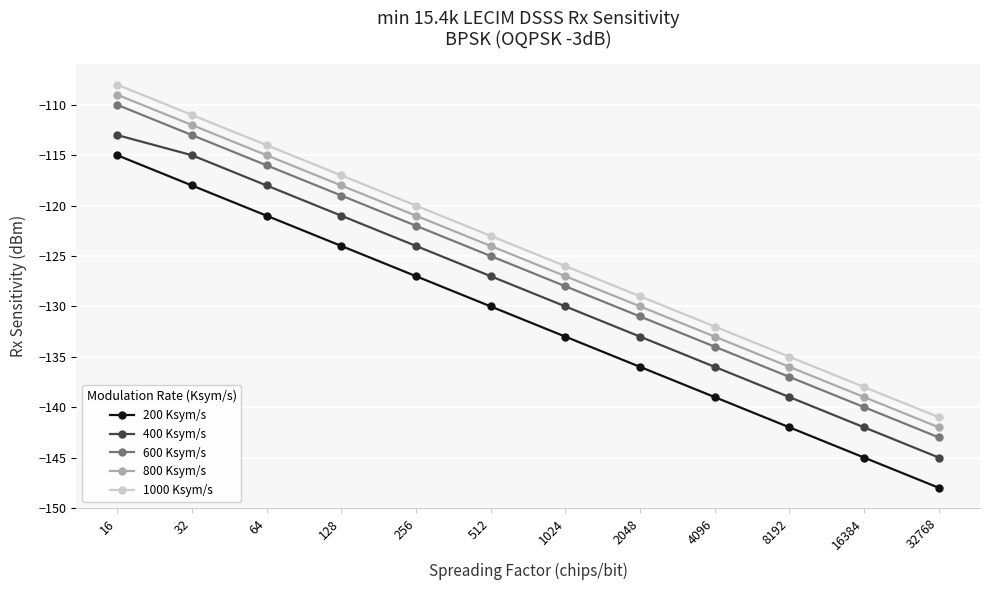

What is the lowest value of the 400 Ksym/s series?

-145